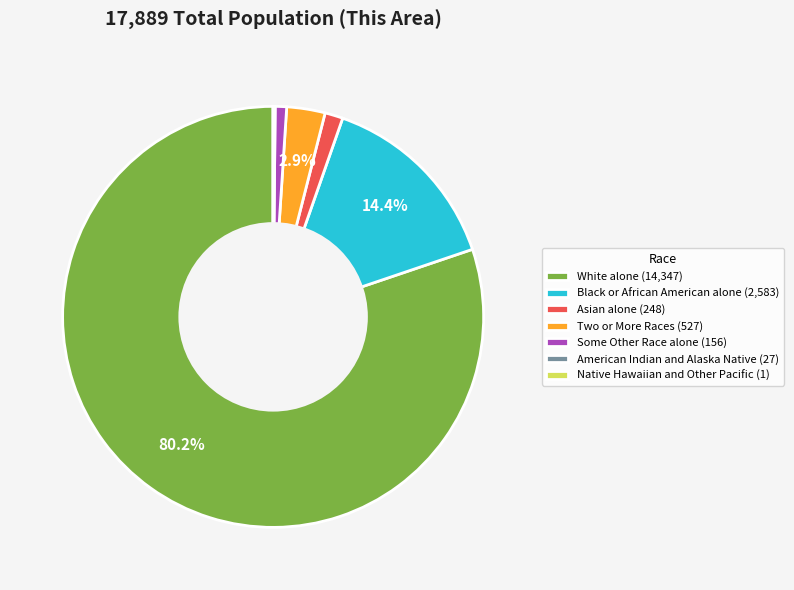

Does any single category account for the majority?

Yes